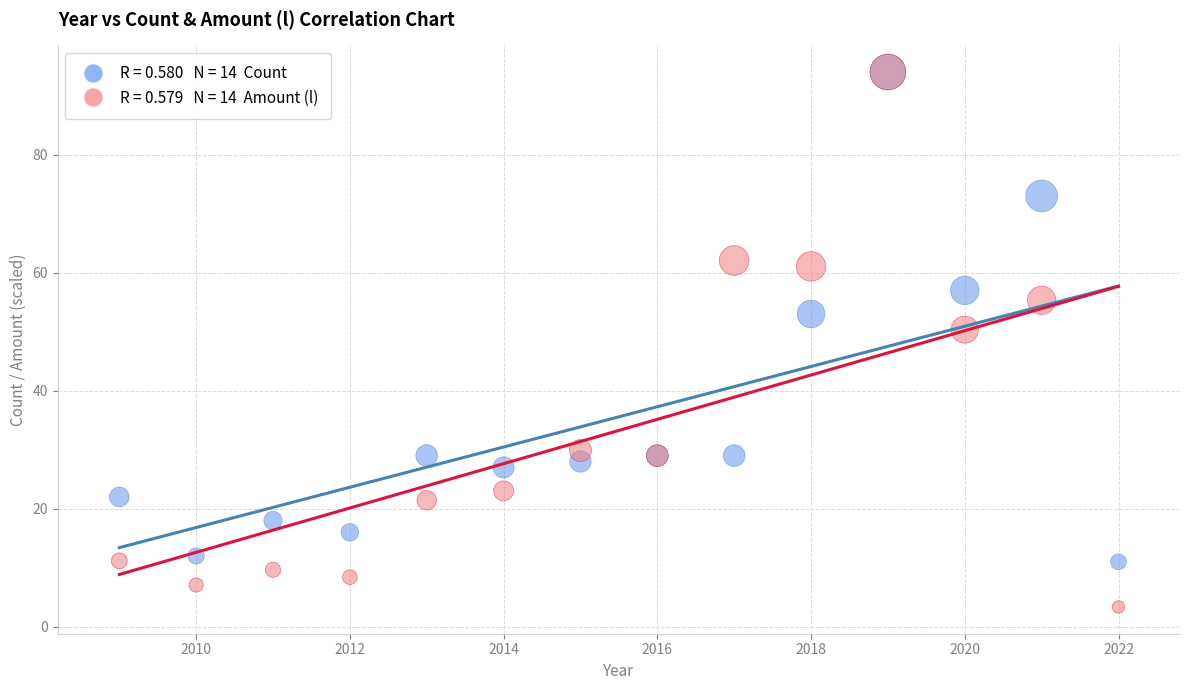

Across all series, what Y value is closest to 48?

50.3